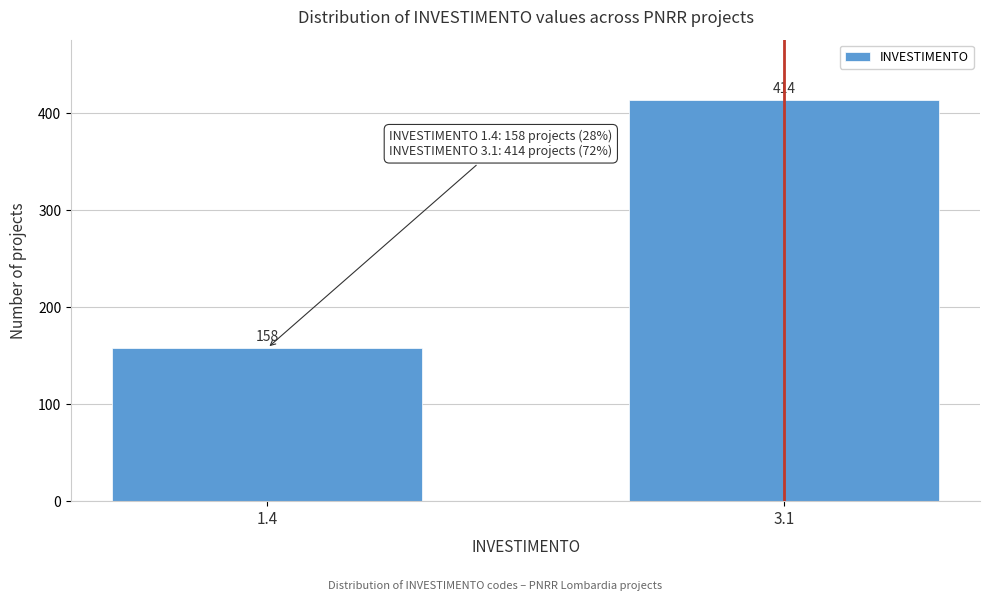

Reading left to right, list all the values displayed in this chart.

1.4=158	3.1=414